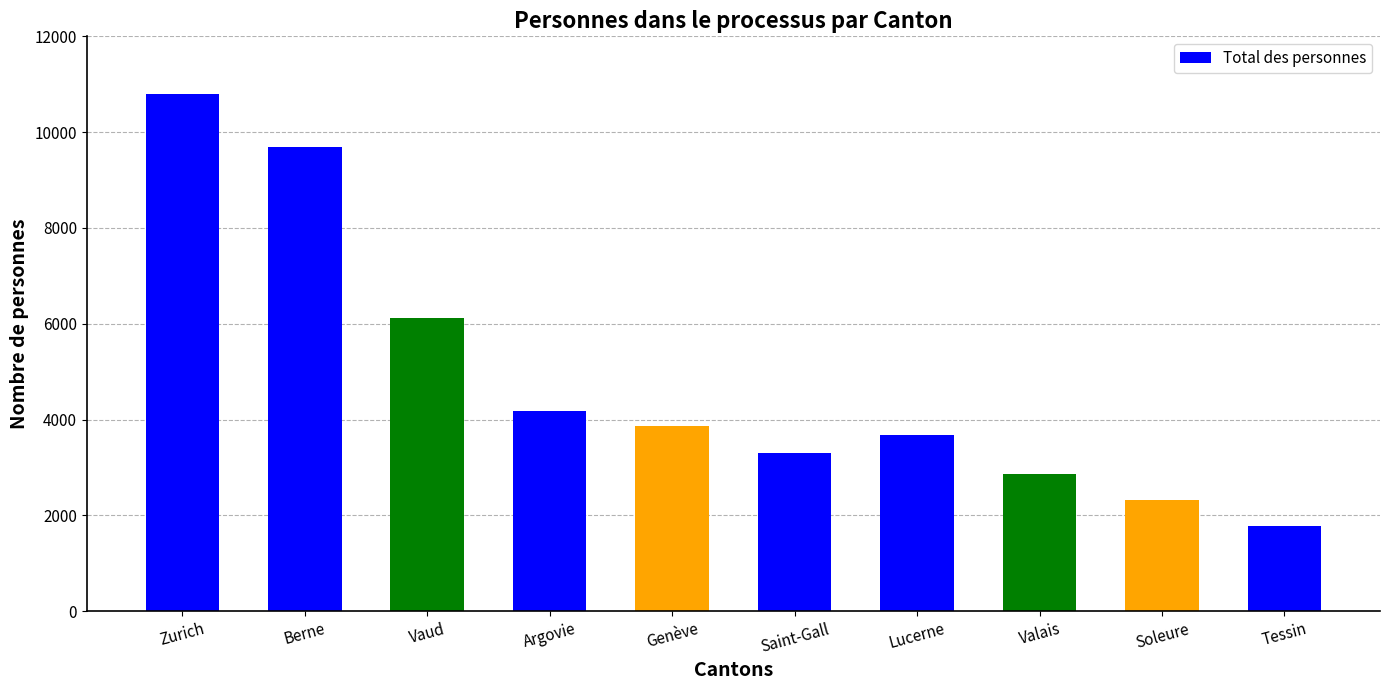

Which label corresponds to the smallest value in the chart?

Tessin